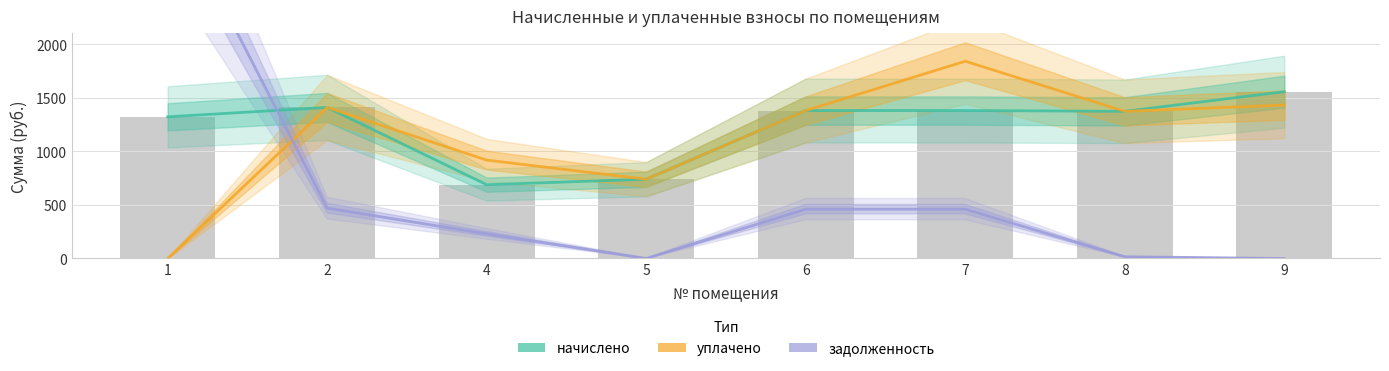

At which category is the sum across all series the highest?

1